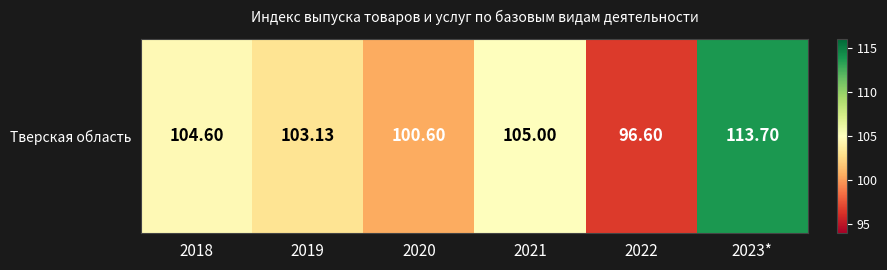

At which category does the chart reach its minimum across all series?

2022